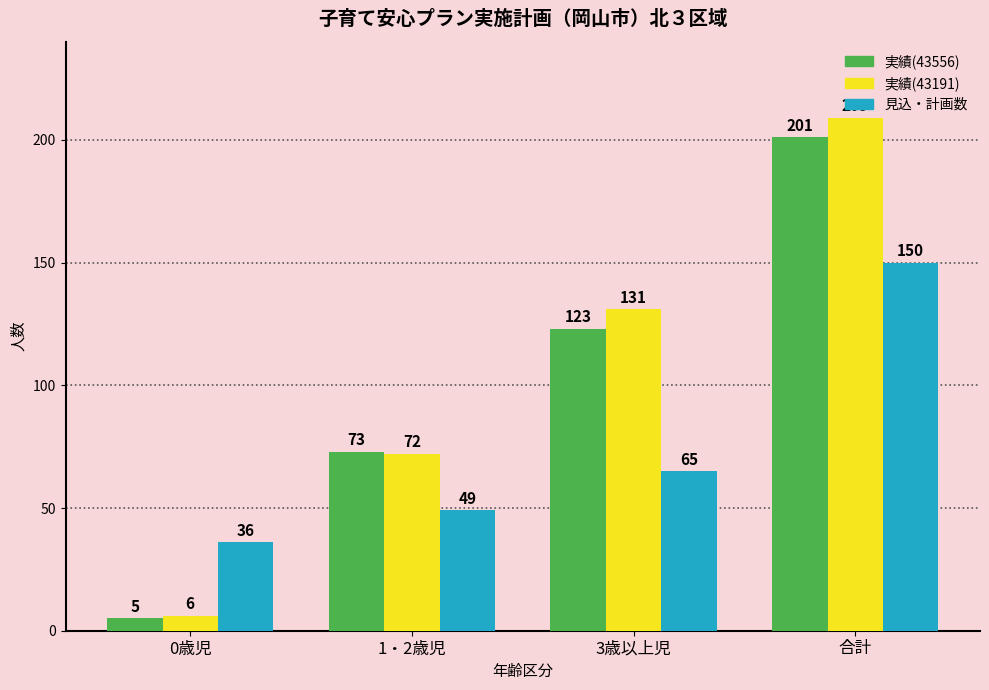

What is the difference between the highest and lowest values at 0歳児?

31